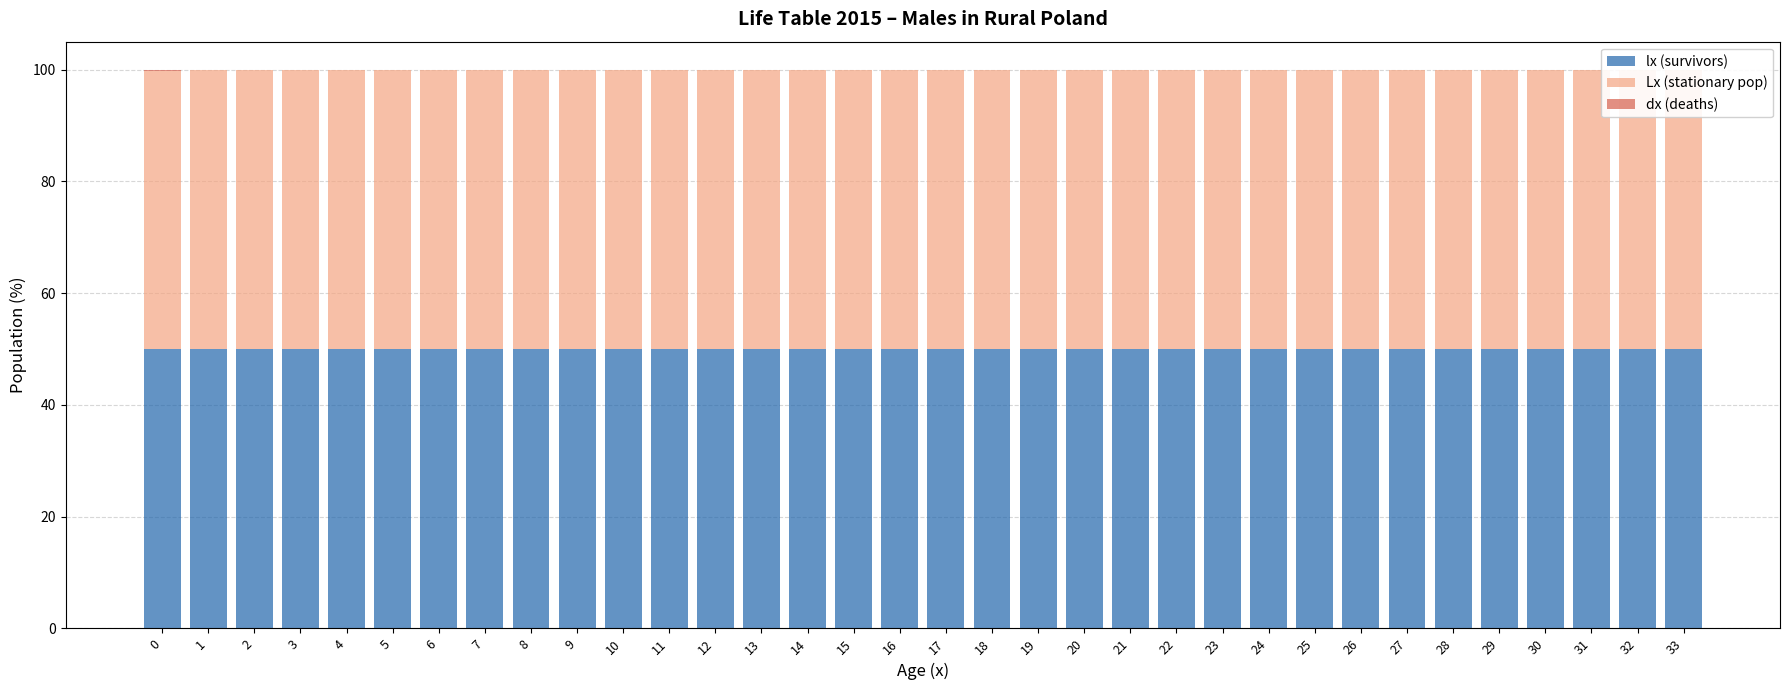

What is the total value across all series at 6?

100.0